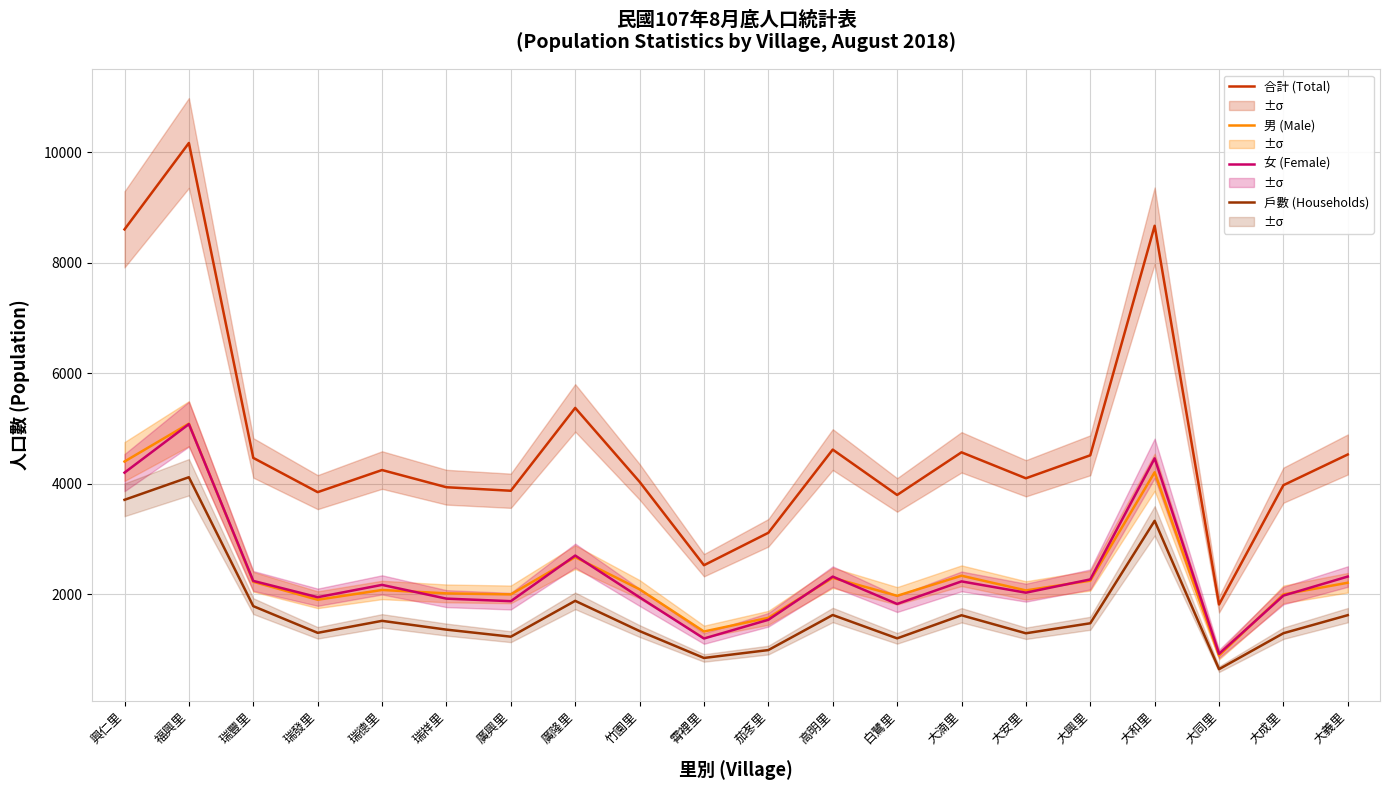

At which label does 男 (Male) first exceed 2091?

興仁里